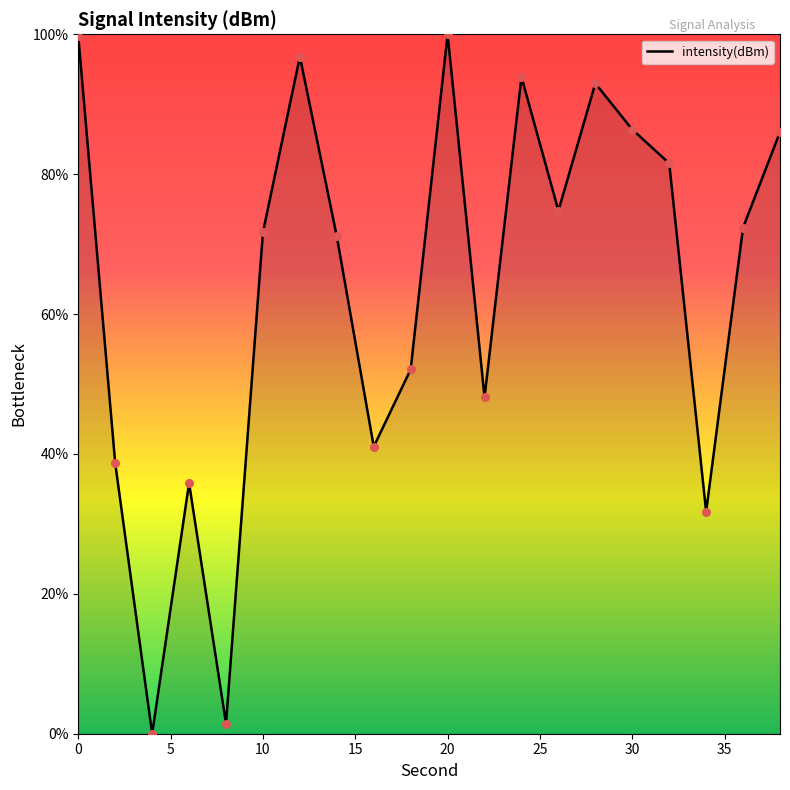

What is the greatest value displayed?

100.0